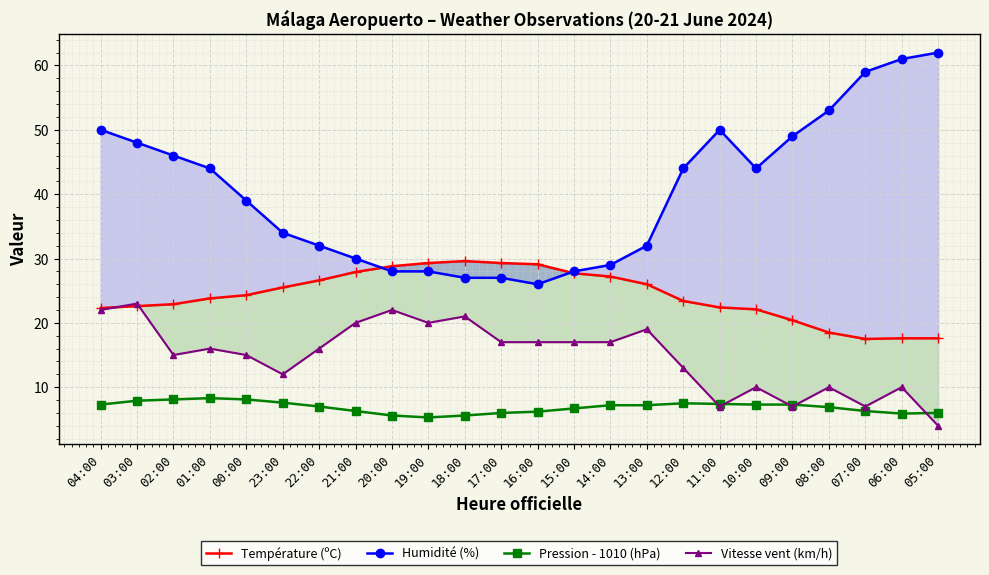

At which label does Température (ºC) first exceed 24?

00:00